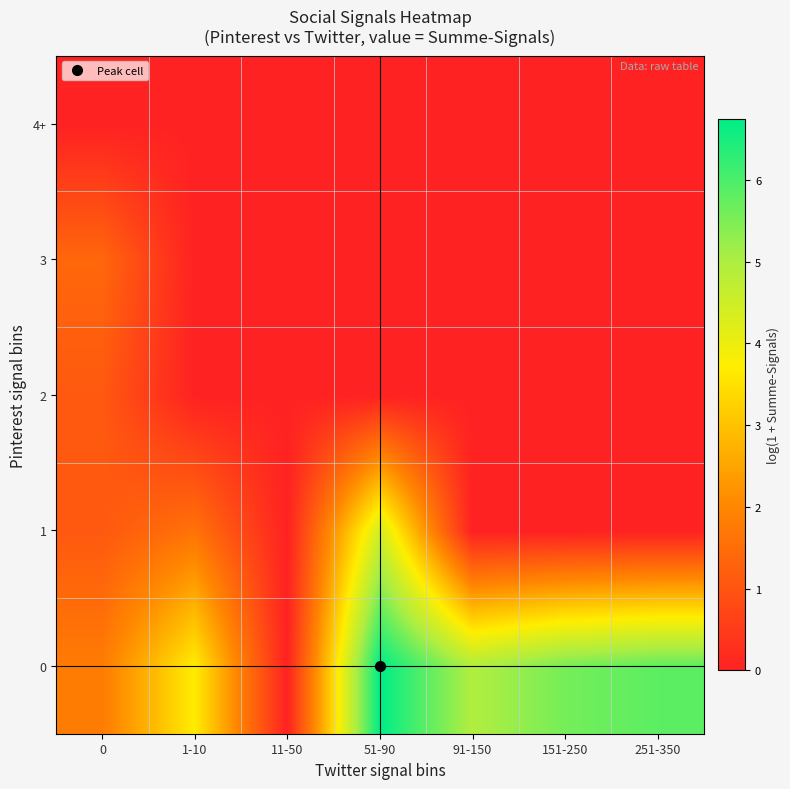

At how many categories does at least one series exceed 4?

4